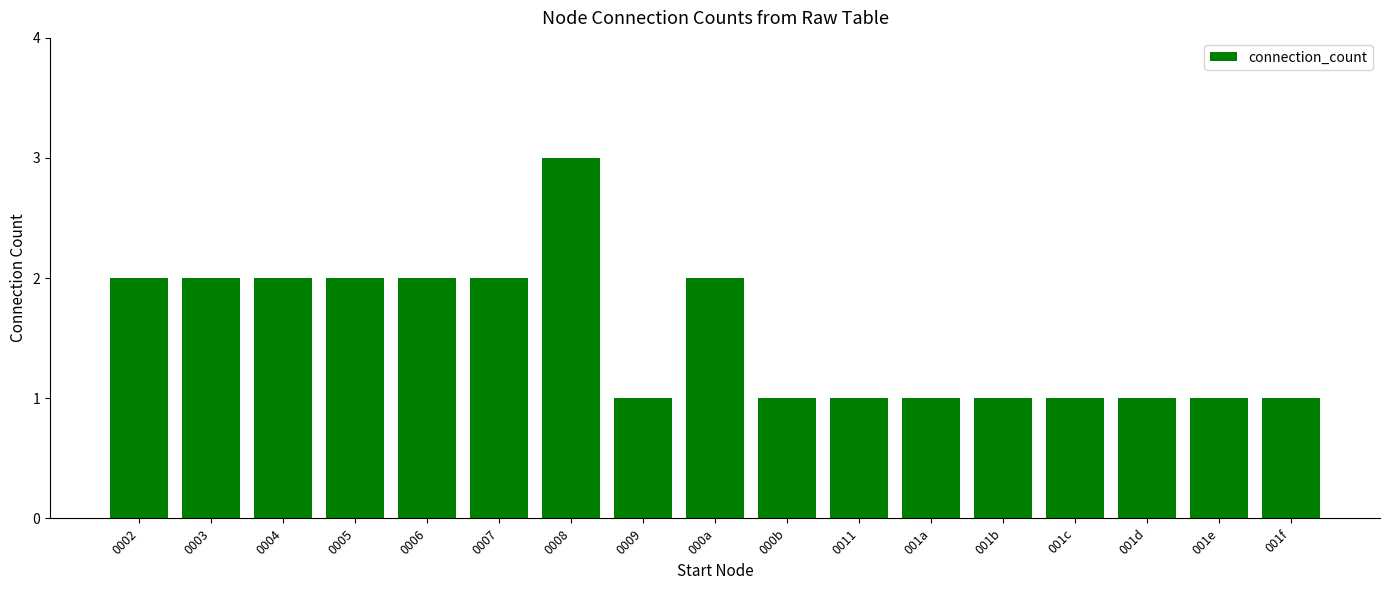

What is the greatest value displayed?

3